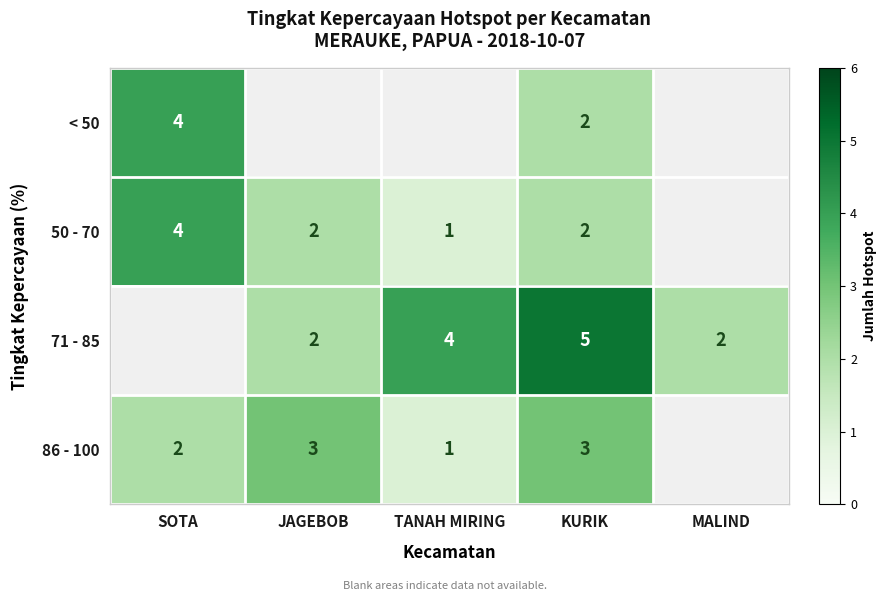

What is the sum of the 50 - 70 values at KURIK and TANAH MIRING?

3